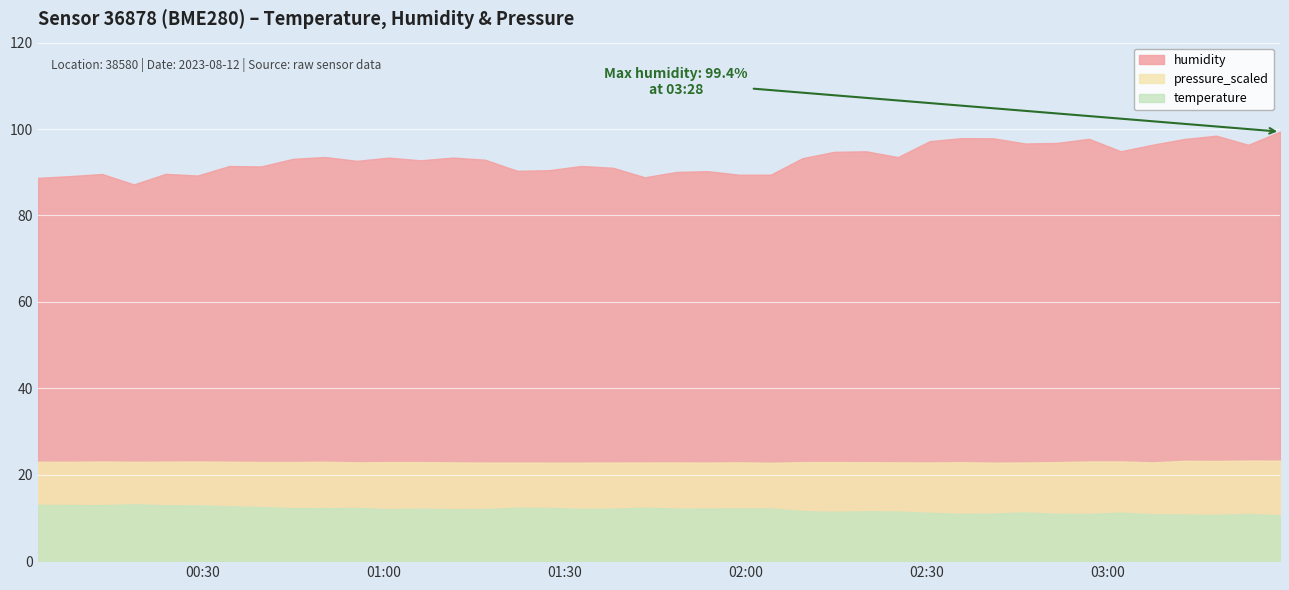

Which category has the highest value across all series?

2023-08-12T03:28:33